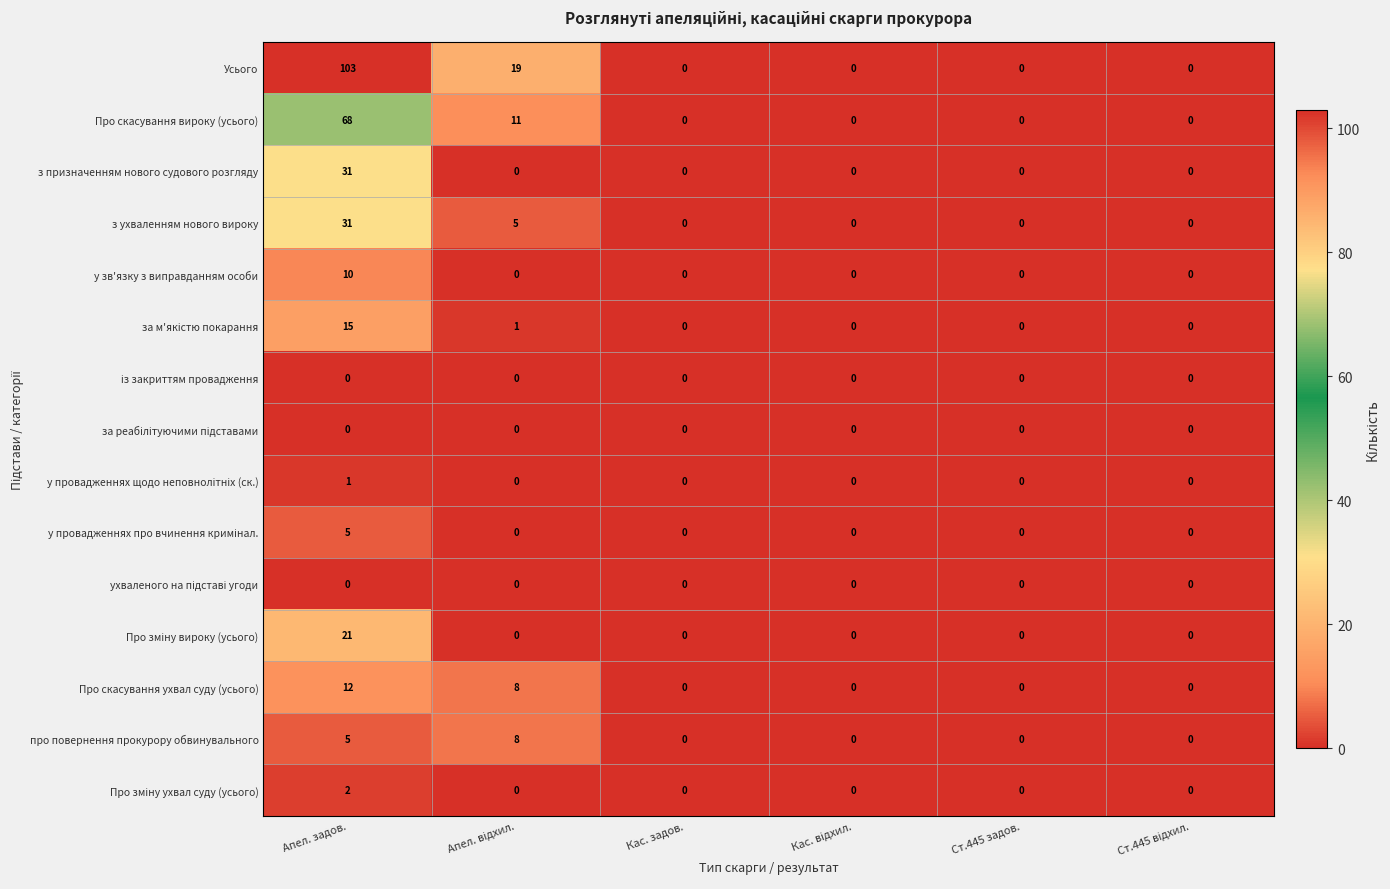

Which series has the largest range (max minus min)?

Усього